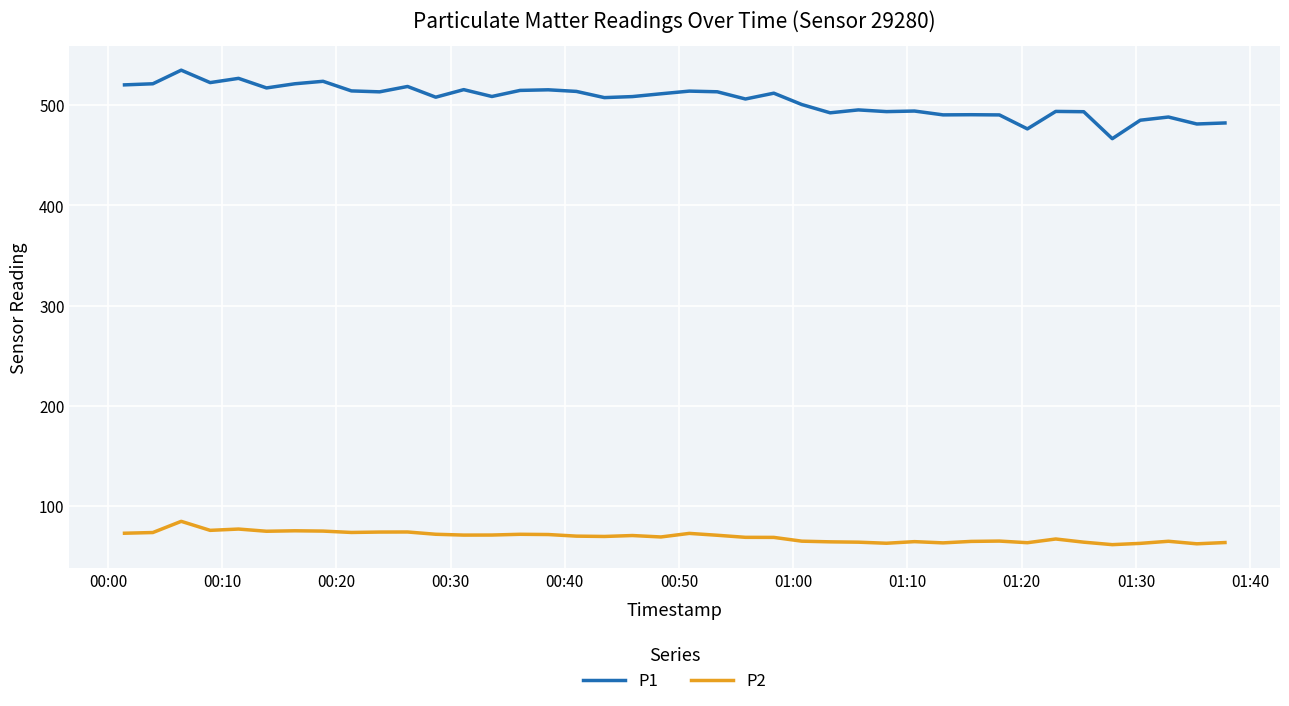

Which series has the largest total across all categories?

P1